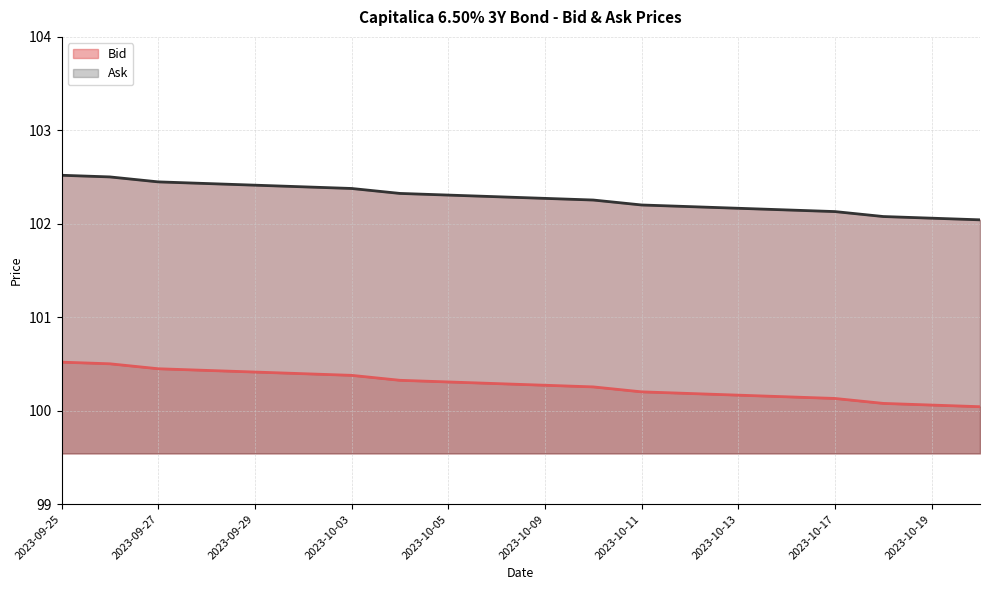

Reading left to right, transcribe all the data shown in this chart.

Bid: 100.5	100.5	100.4	100.4	100.4	100.4	100.4	100.3	100.3	100.3	100.3	100.3	100.2	100.2	100.2	100.1	100.1	100.1	100.1	100.0
Ask: 102.5	102.5	102.4	102.4	102.4	102.4	102.4	102.3	102.3	102.3	102.3	102.3	102.2	102.2	102.2	102.1	102.1	102.1	102.1	102.0